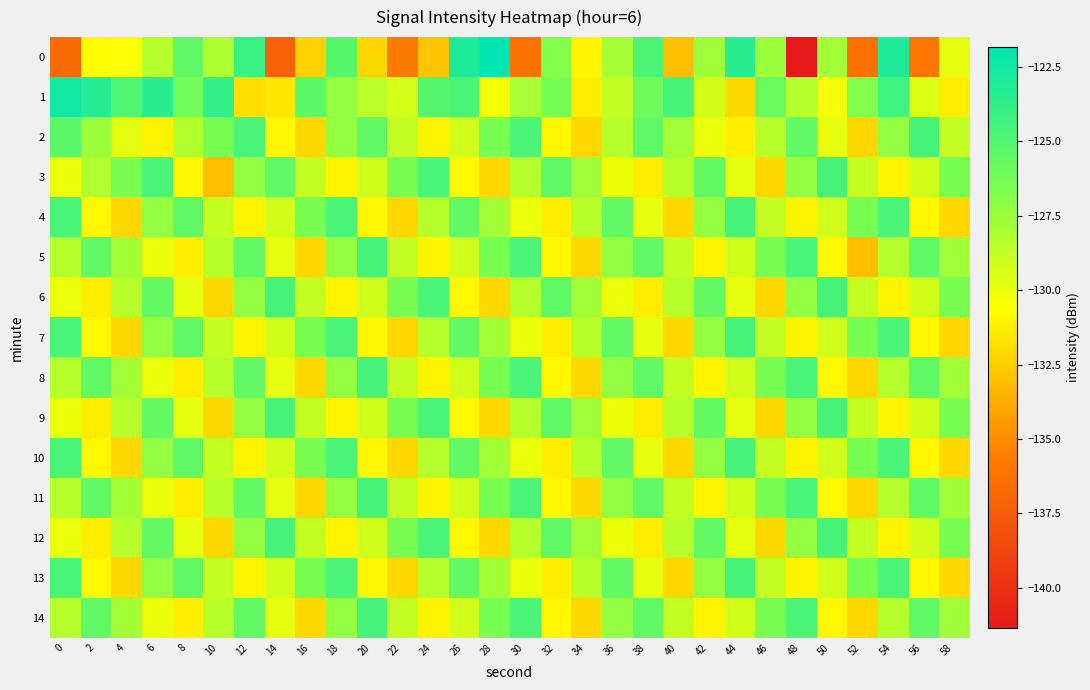

At which category is the sum across all series the highest?

54